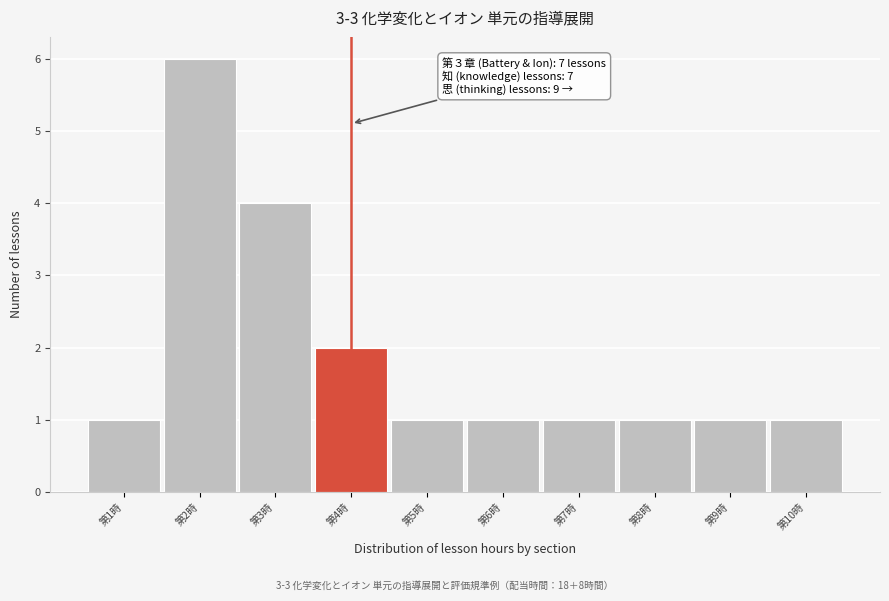

Reading right to left, list all the values displayed in this chart.

1	1	1	1	1	1	2	4	6	1